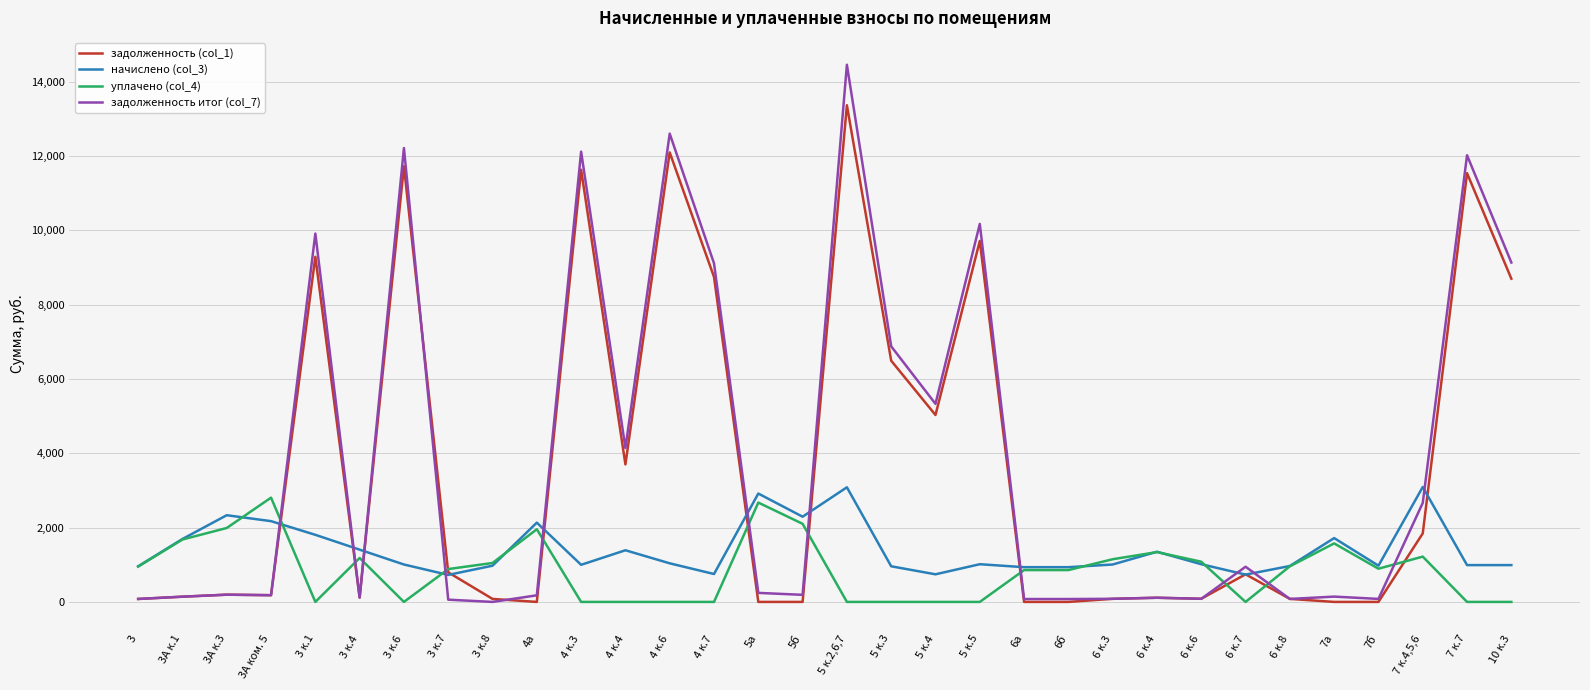

Does the chart have visible grid lines?

Yes